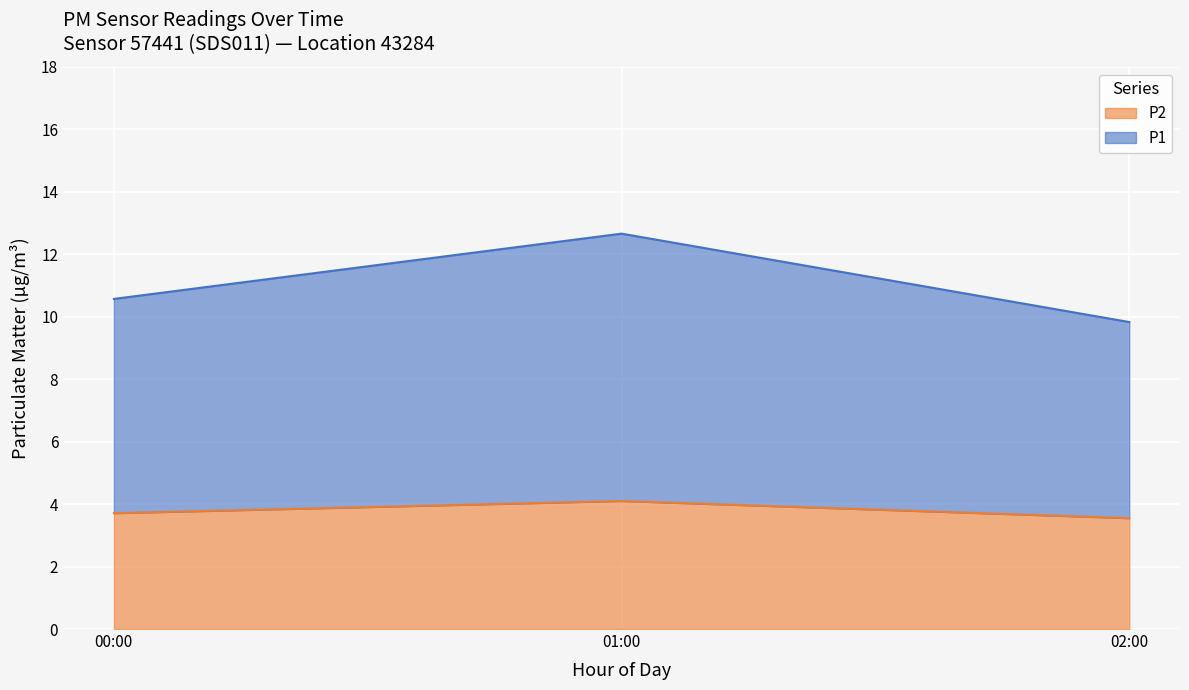

The P2 series shows 2.0 at 02:00-04:00. True or false?

False